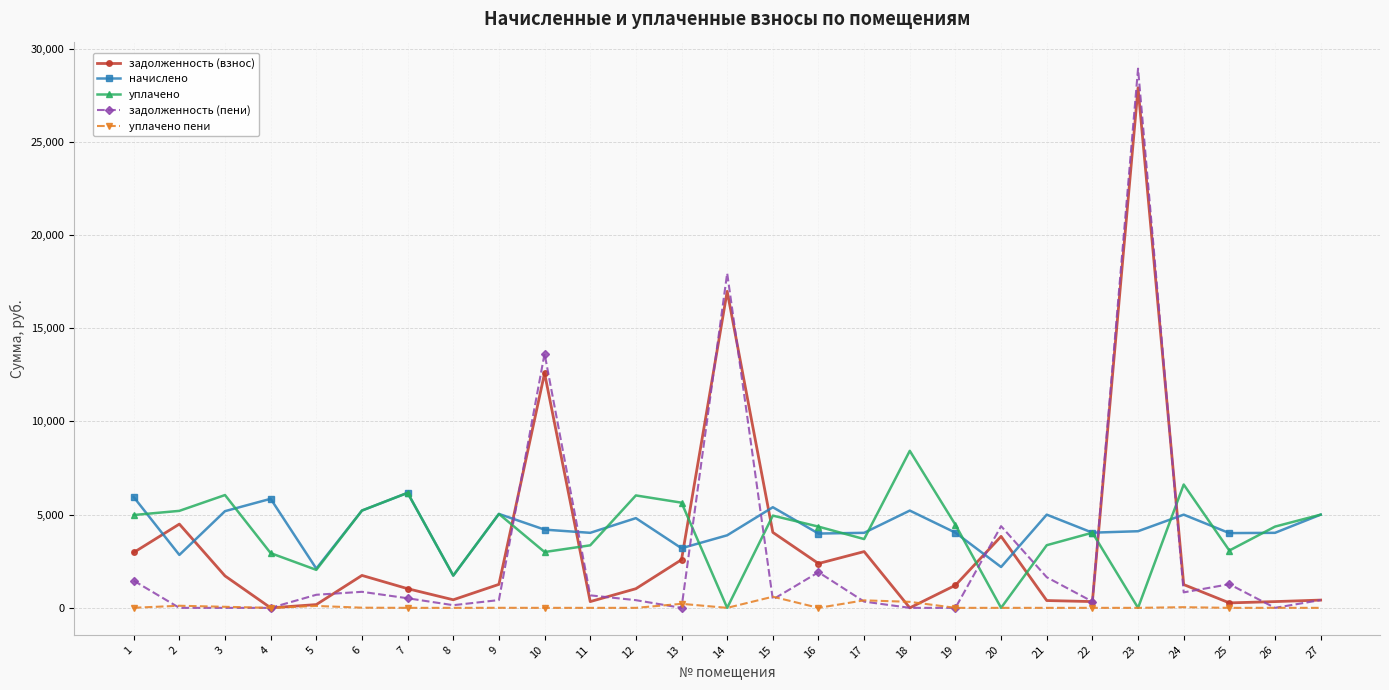

What is the value of the начислено point at the 12th from the left?

4812.6